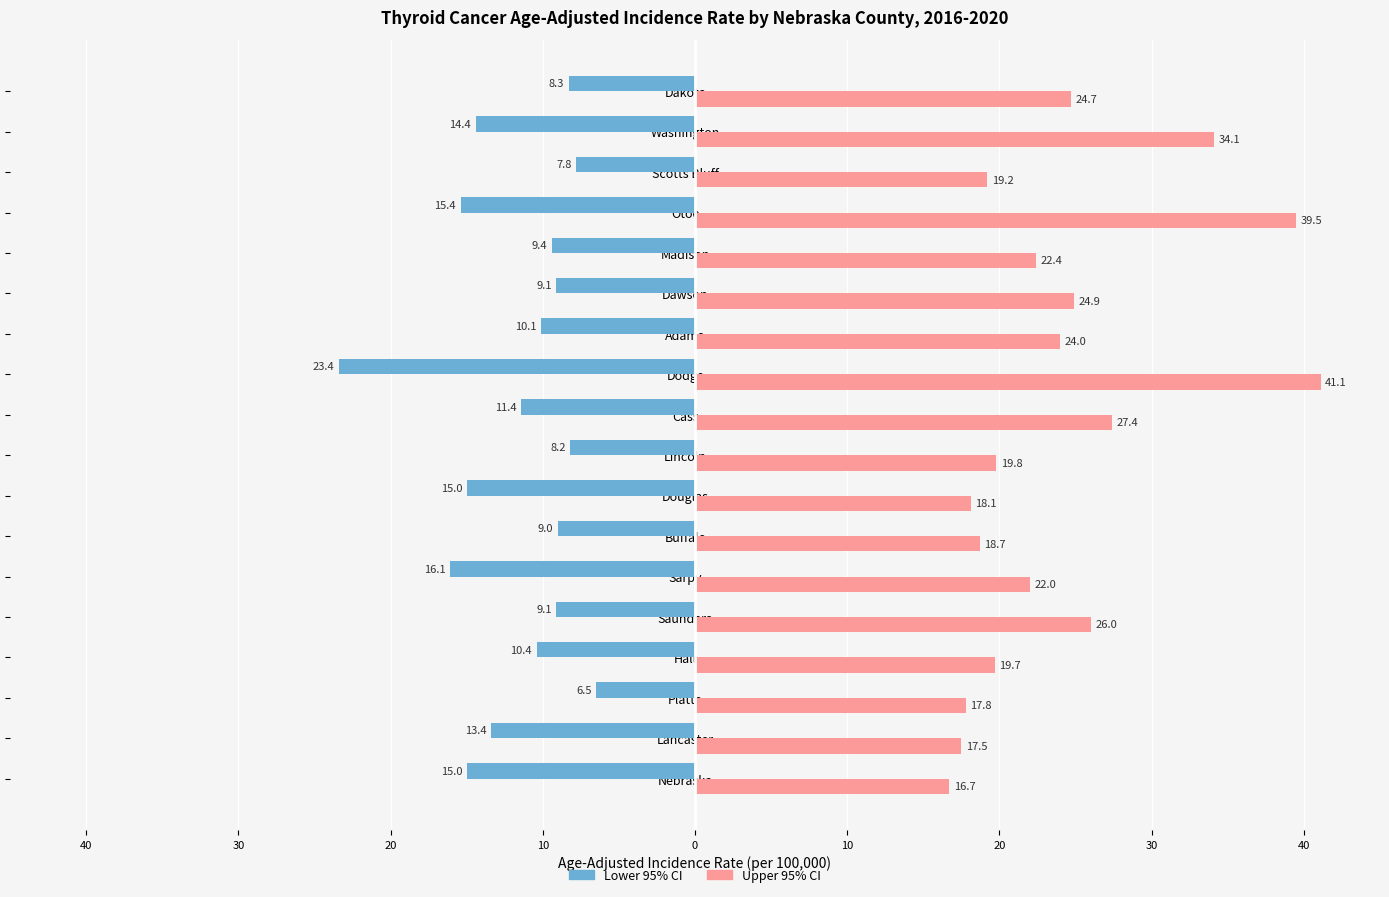

Is it true that 95% Confidence Interval equals 12.1 at Lincoln?

False